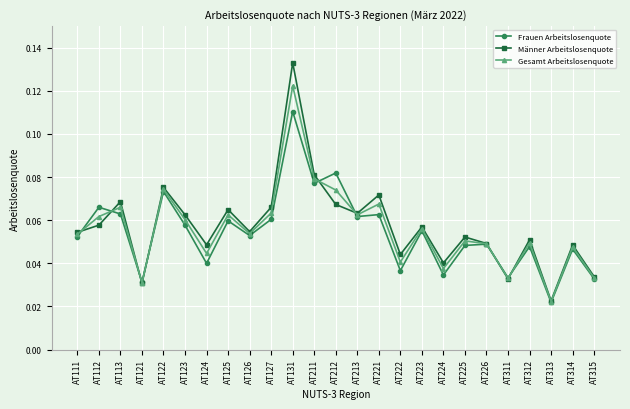

True or false: Männer Arbeitslosenquote has more than 1 points higher than both neighbors.

True